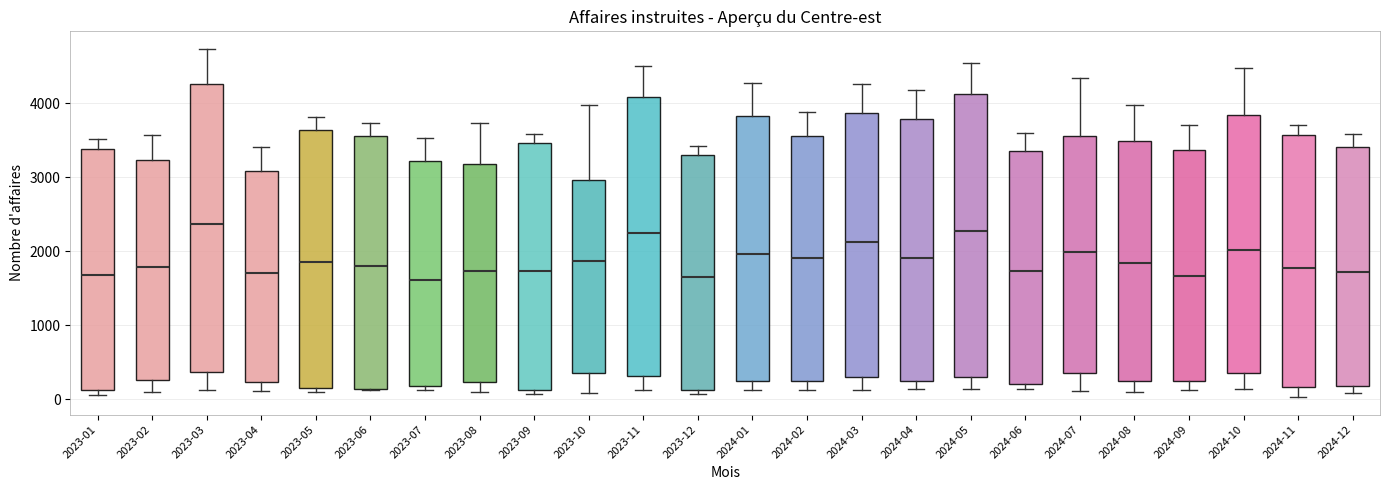

Reading left to right, transcribe this box plot: for each box, give where its median line is, the range the box spans, and where its two whiskers end, as read against the y-axis. The values are not printed on the chart, so give them approximately, as read against the axis.

2023-01: median 1700, box 100 to 3400, whiskers 100 (just below the box's lower edge) to 3500
2023-02: median 1800, box 300 to 3200, whiskers 100 to 3600
2023-03: median 2400, box 400 to 4300, whiskers 100 to 4700
2023-04: median 1700, box 200 to 3100, whiskers 100 to 3400
2023-05: median 1900, box 200 to 3600, whiskers 100 to 3800
2023-06: median 1800, box 100 to 3600, whiskers 100 to 3700
2023-07: median 1600, box 200 to 3200, whiskers 100 to 3500
2023-08: median 1700, box 200 to 3200, whiskers 100 to 3700
2023-09: median 1700, box 100 to 3500, whiskers 100 (just below the box's lower edge) to 3600
2023-10: median 1900, box 400 to 3000, whiskers 100 to 4000
2023-11: median 2300, box 300 to 4100, whiskers 100 to 4500
2023-12: median 1700, box 100 to 3300, whiskers 100 (just below the box's lower edge) to 3400
2024-01: median 2000, box 200 to 3800, whiskers 100 to 4300
2024-02: median 1900, box 300 to 3600, whiskers 100 to 3900
2024-03: median 2100, box 300 to 3900, whiskers 100 to 4300
2024-04: median 1900, box 200 to 3800, whiskers 100 to 4200
2024-05: median 2300, box 300 to 4100, whiskers 100 to 4500
2024-06: median 1700, box 200 to 3400, whiskers 100 to 3600
2024-07: median 2000, box 400 to 3600, whiskers 100 to 4300
2024-08: median 1800, box 200 to 3500, whiskers 100 to 4000
2024-09: median 1700, box 300 to 3400, whiskers 100 to 3700
2024-10: median 2000, box 400 to 3800, whiskers 100 to 4500
2024-11: median 1800, box 200 to 3600, whiskers 0 to 3700
2024-12: median 1700, box 200 to 3400, whiskers 100 to 3600